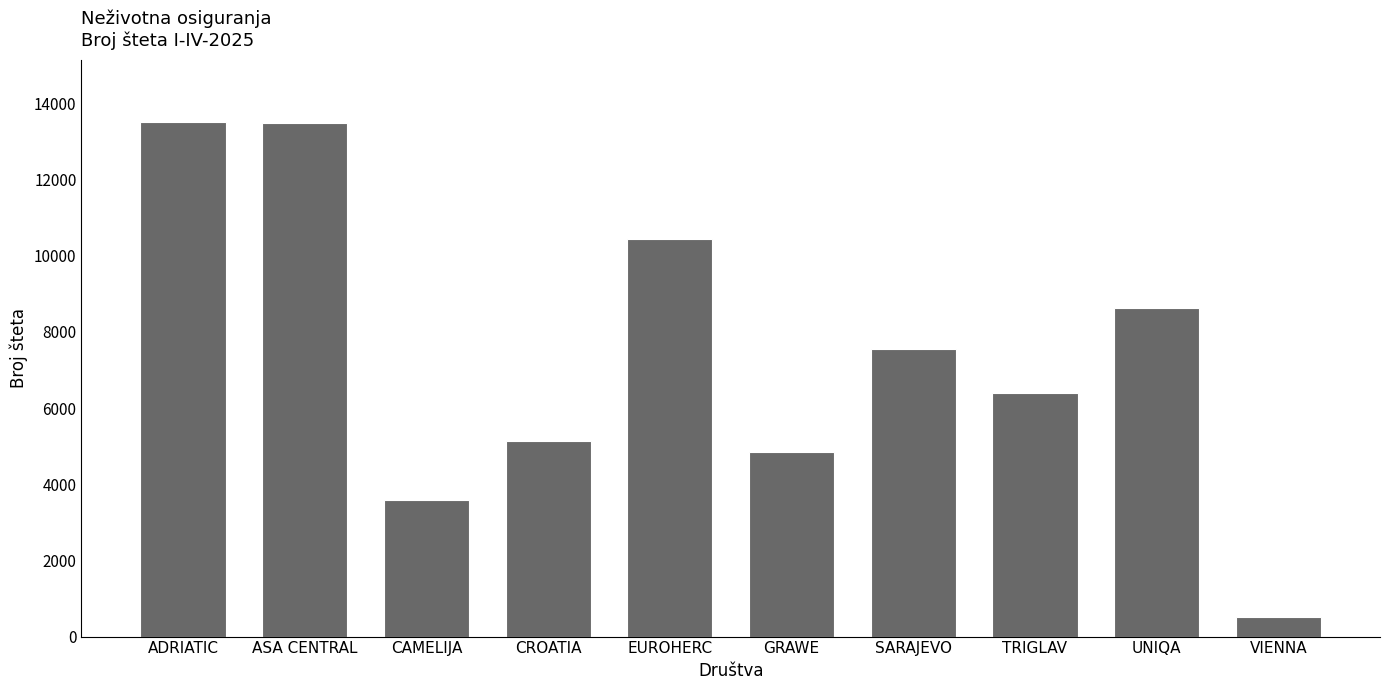

What is the change in value from ASA CENTRAL to CAMELIJA?

-9894